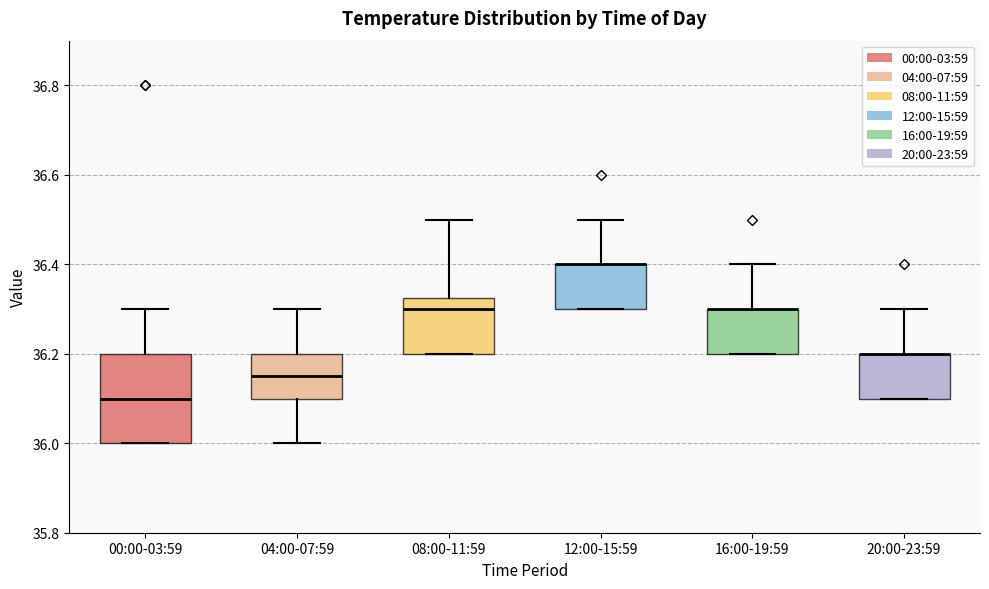

Where is the upper edge of the box for 12:00-15:59 on the y-axis? The values are not printed on the chart, so give them approximately, as read against the axis.

36.40